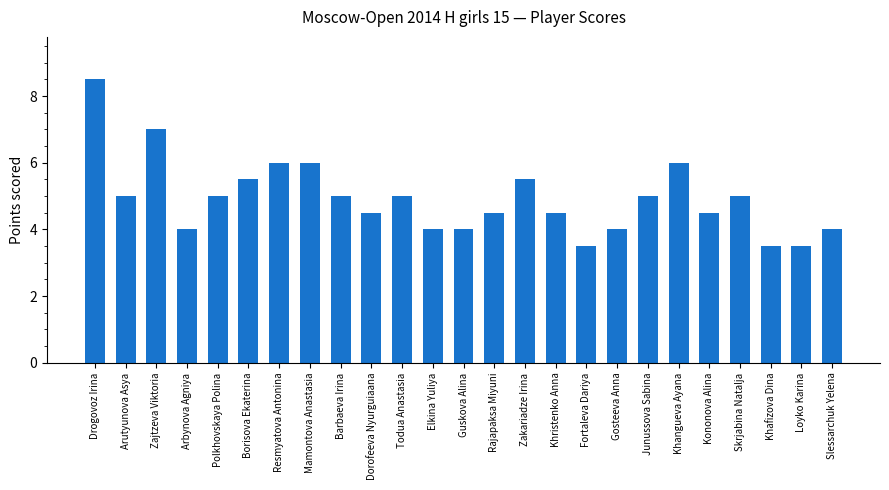

What is the difference between the values at Fortaleva Dariya and Drogovoz Irina?

5.0